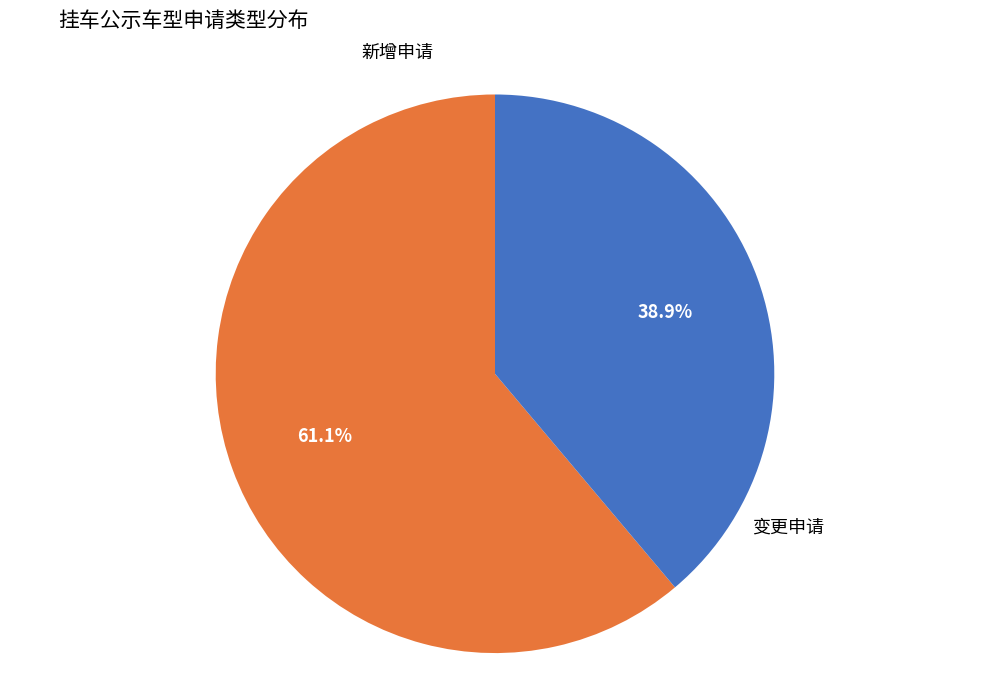

Does 新增申请 account for over 50% of the chart?

Yes